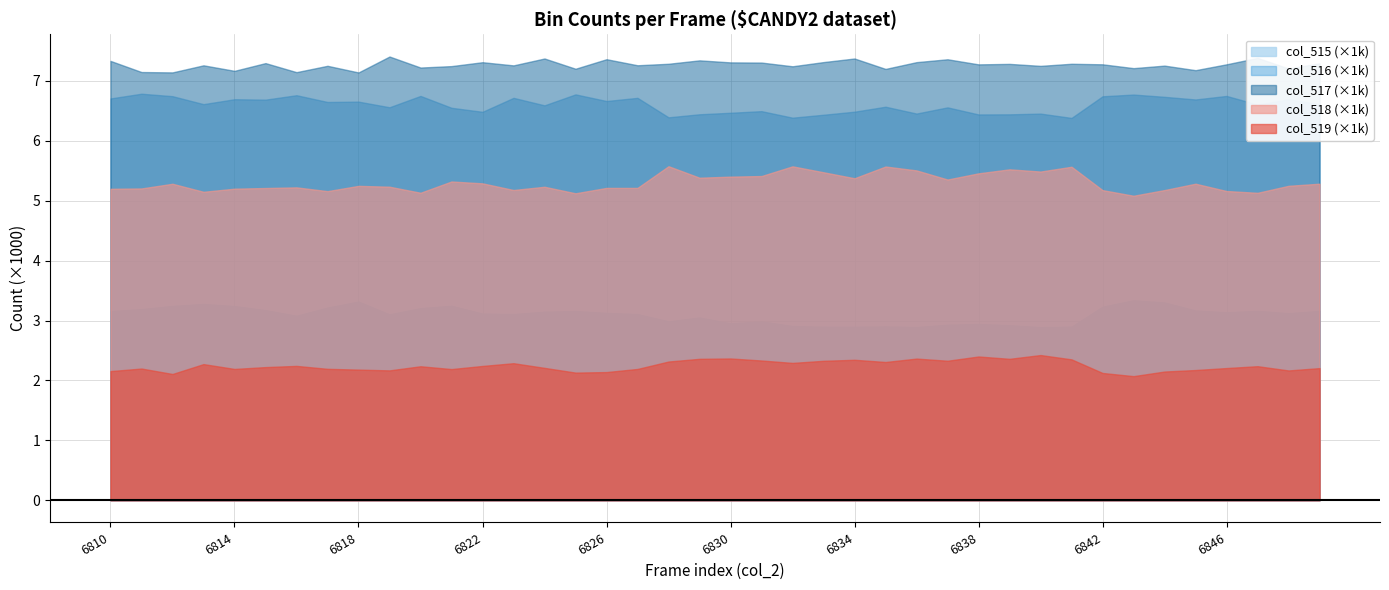

List the labels in order of col_519 value, largest first.

6840, 6838, 6830, 6836, 6829, 6839, 6841, 6834, 6831, 6837, 6833, 6828, 6835, 6832, 6823, 6813, 6816, 6822, 6847, 6820, 6815, 6824, 6846, 6849, 6811, 6817, 6814, 6827, 6821, 6818, 6845, 6819, 6848, 6810, 6844, 6826, 6825, 6842, 6812, 6843